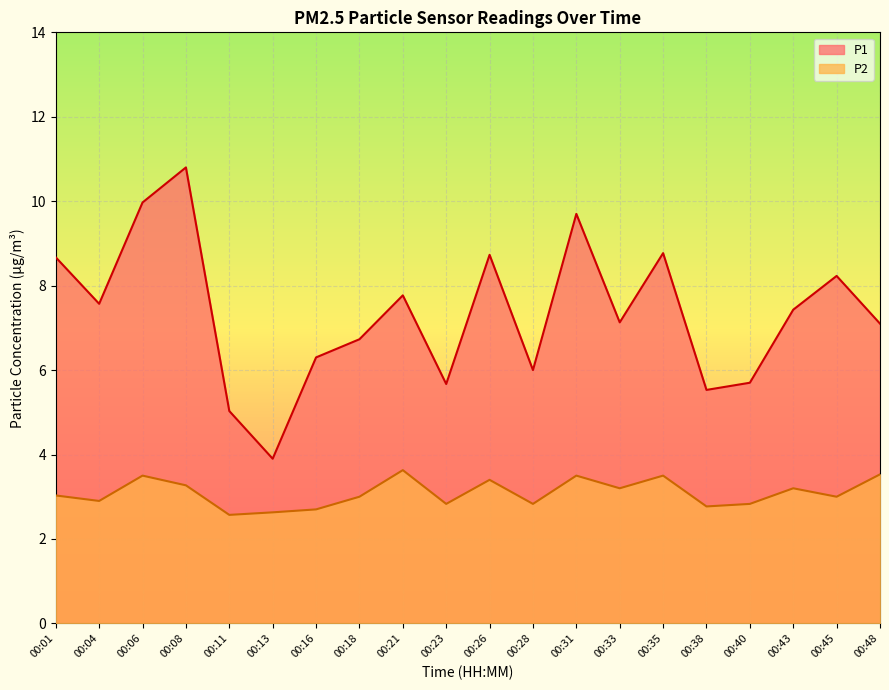

What is the approximate value of P2 at 00:43?

3.2